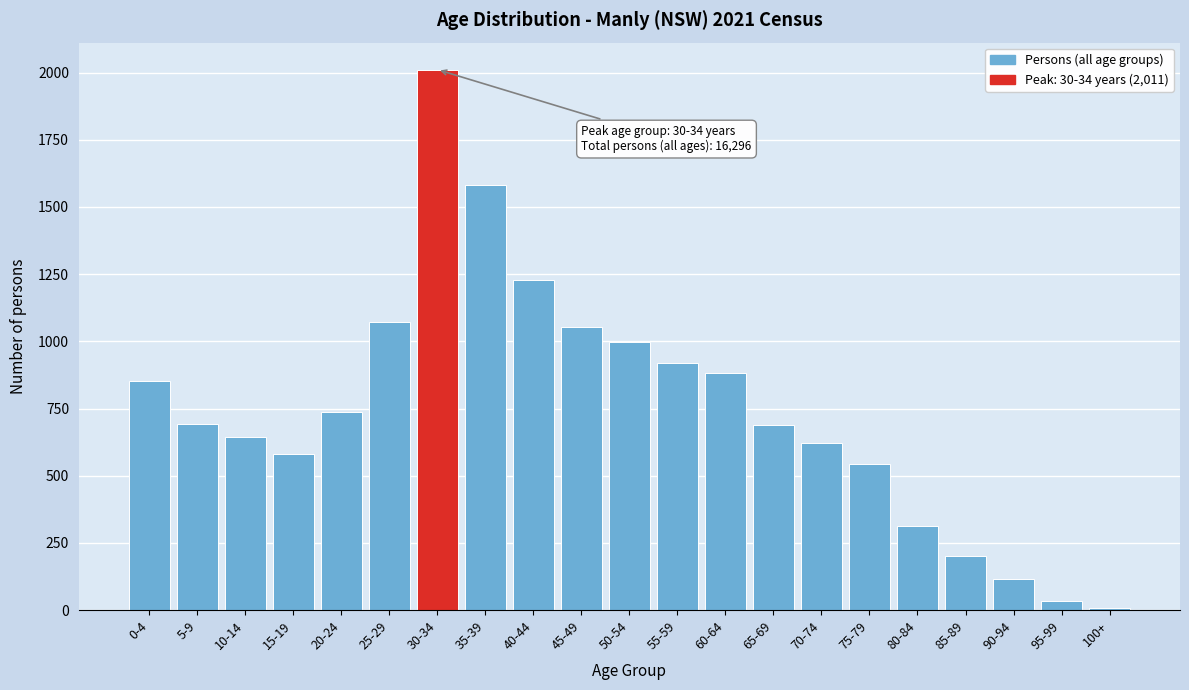

The value at 40-44 is 1229. True or false?

True